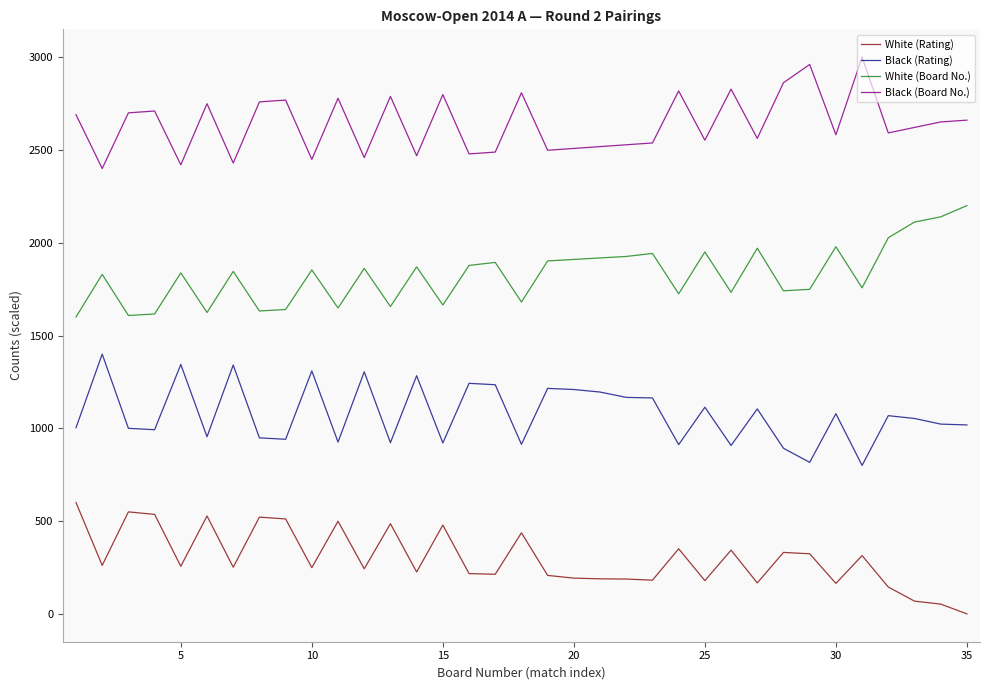

What is the lowest value of the White (Board No.) series?

1600.0